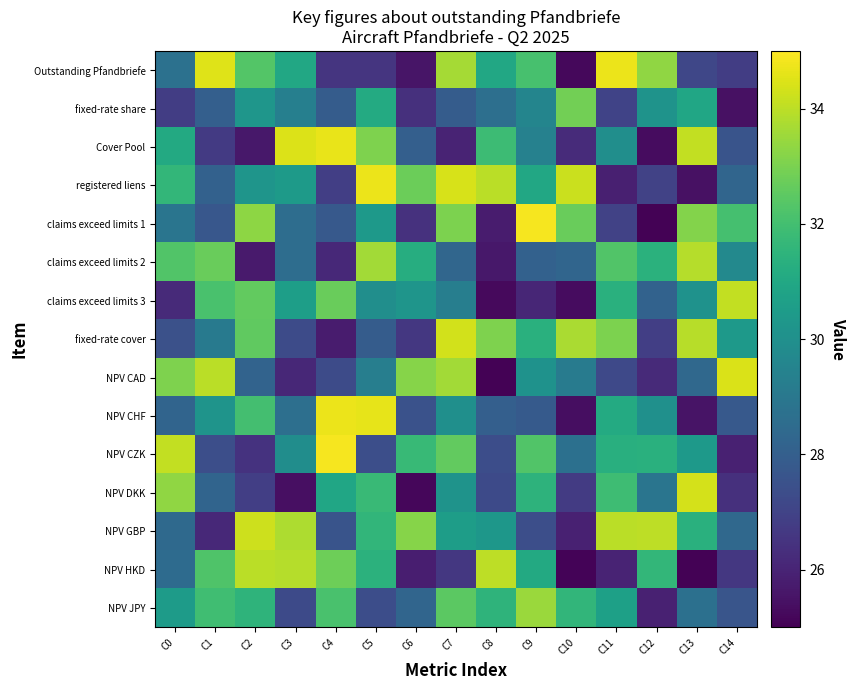

At which category is the sum across all series the highest?

C7